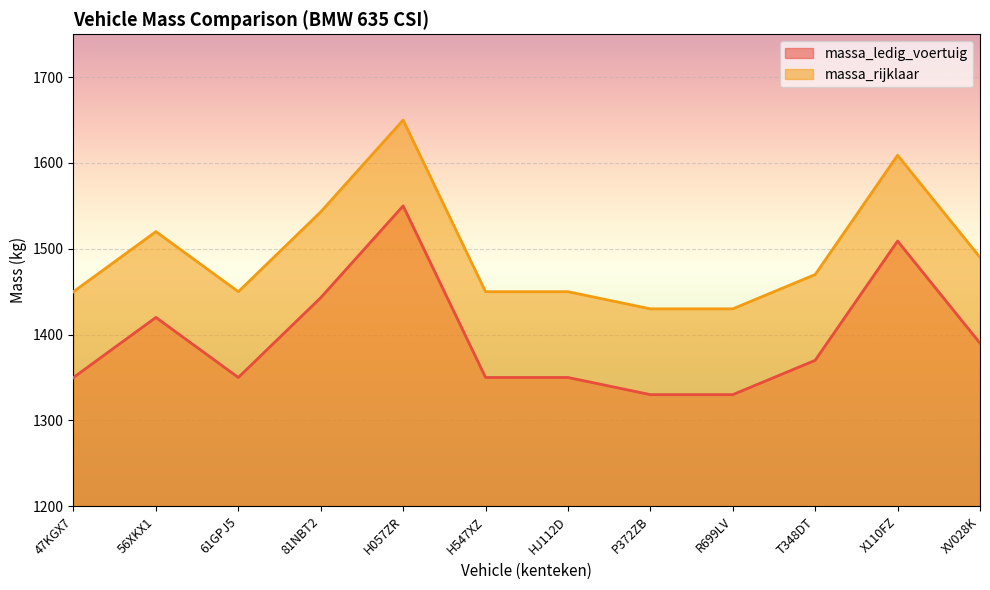

At which label does massa_ledig_voertuig first exceed 1370?

56XKX1